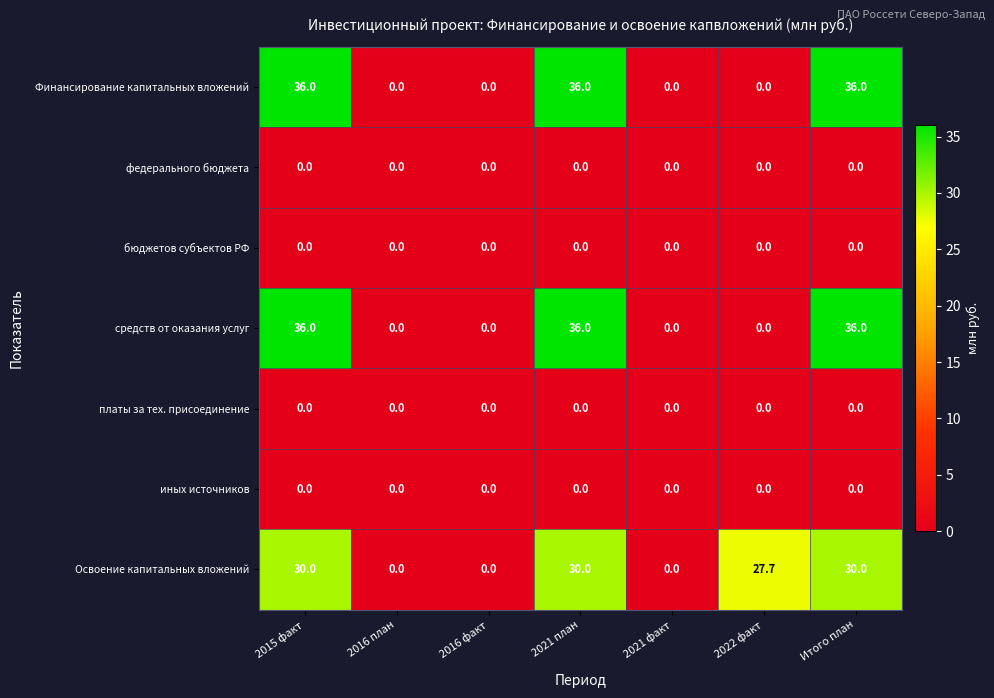

Which series has the largest total across all categories?

Освоение капитальных вложений